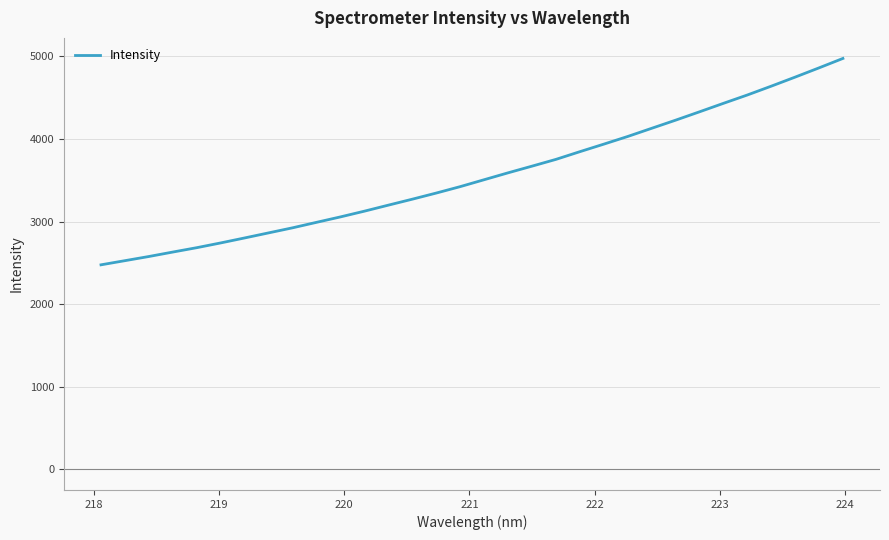

What is the difference between the maximum and minimum values?

2498.5